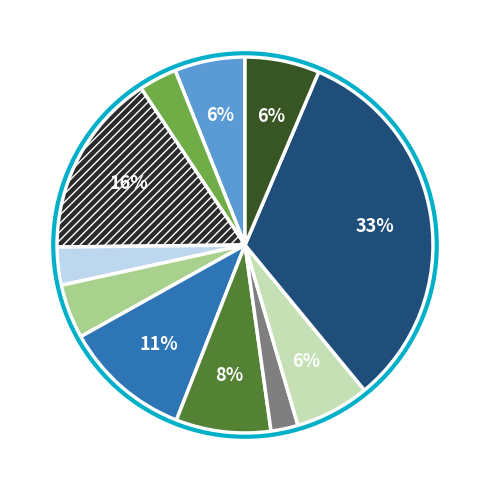

Is there a majority slice in this chart?

No